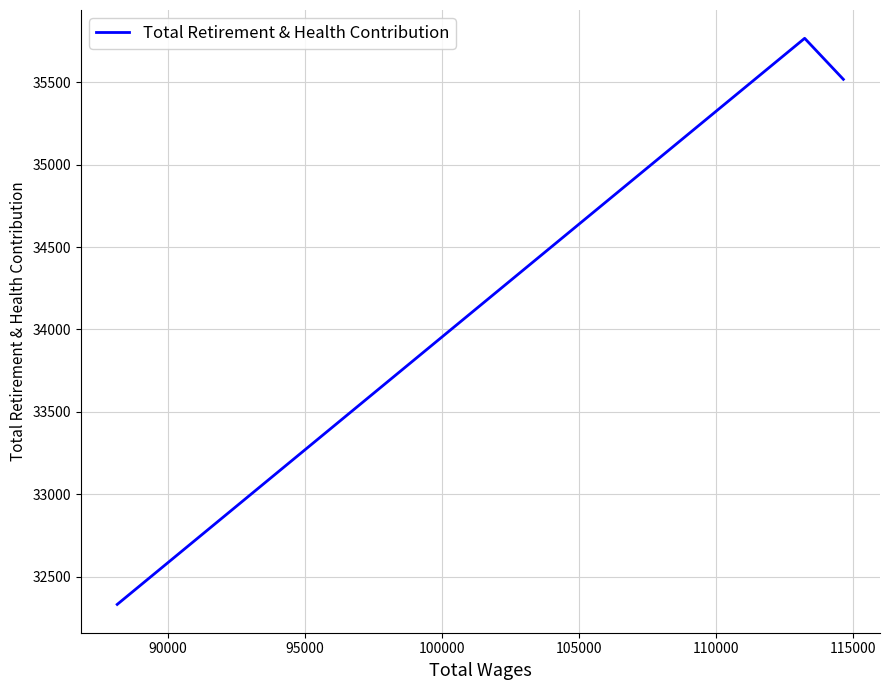

What is the difference between the maximum and minimum values?

3436